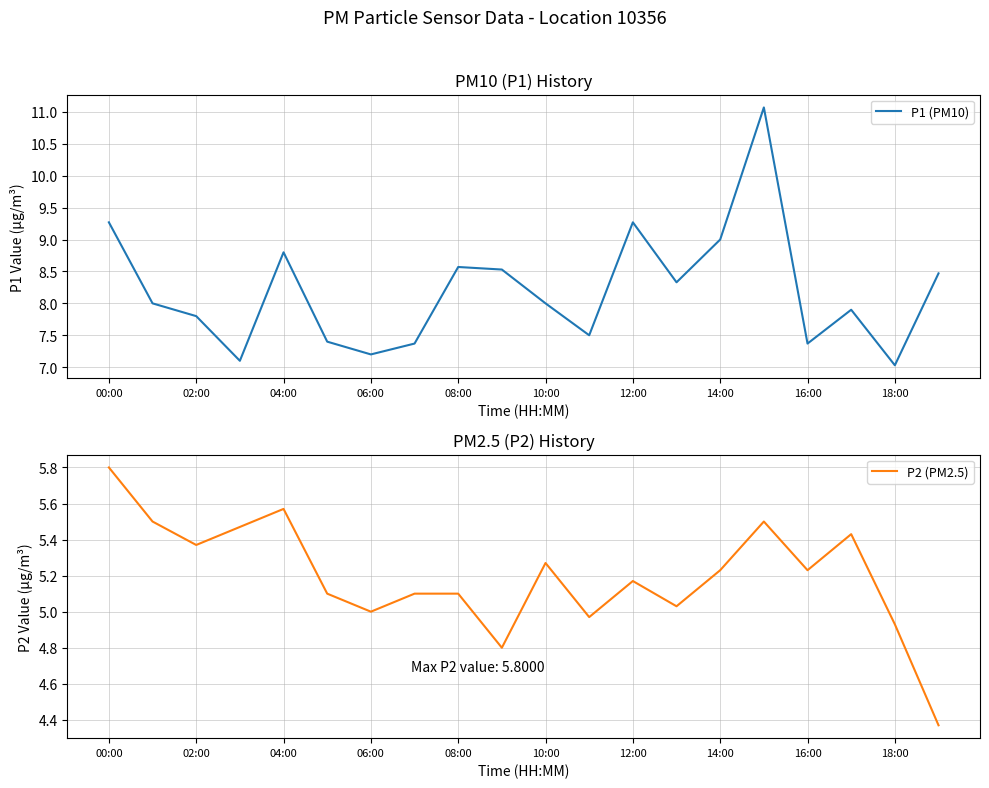

What is the maximum value for P2 (PM2.5)?

5.8